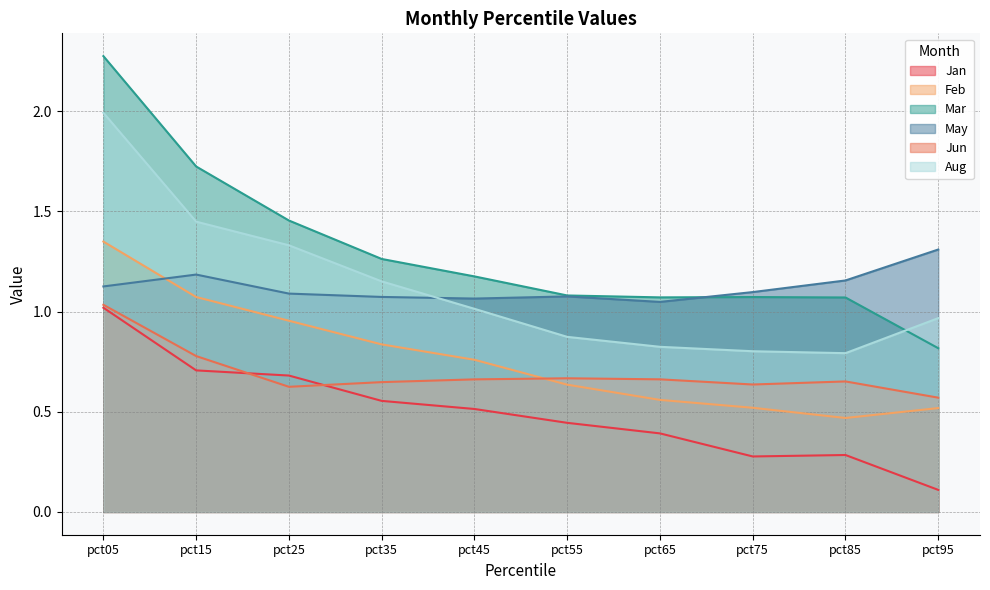

What is the highest value of the Mar series?

2.3